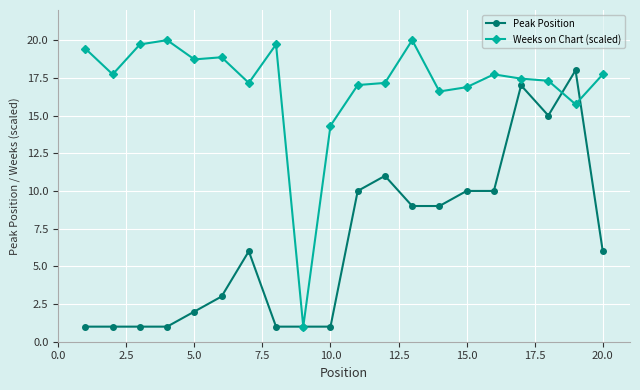

What is the value of the Peak Position point at the 10th from the left?

1.0